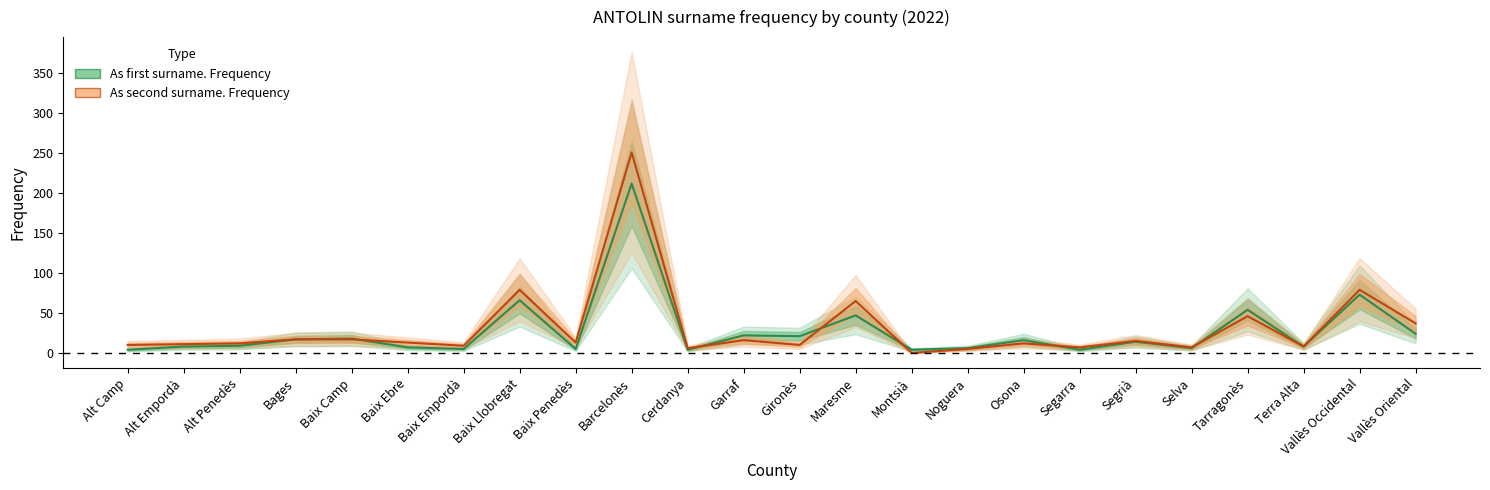

What position from the right is Baix Camp?

20